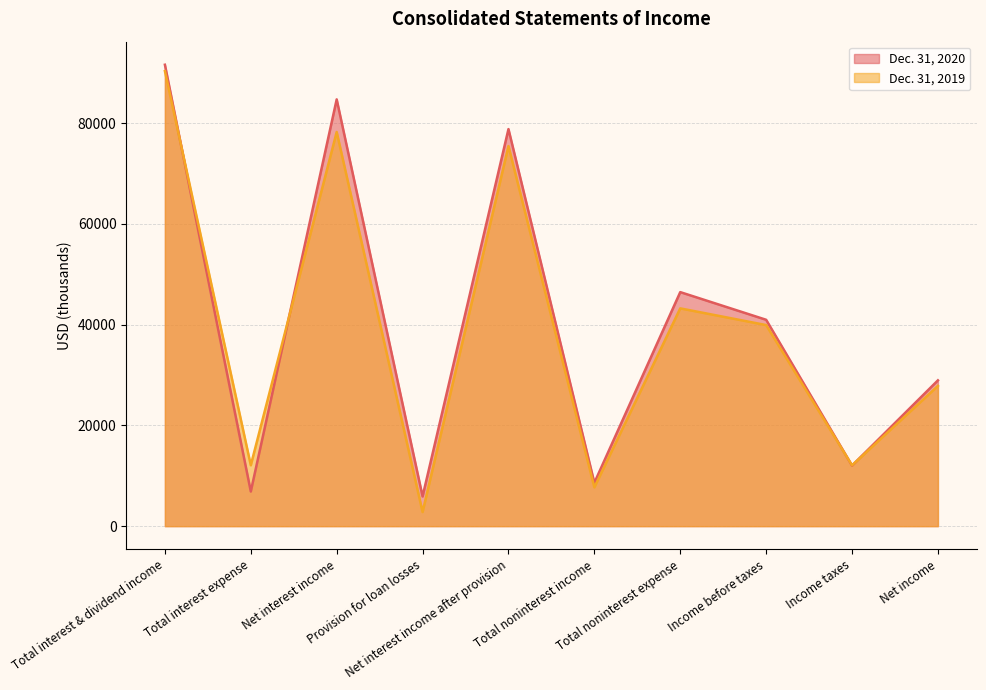

Does the chart have visible grid lines?

Yes